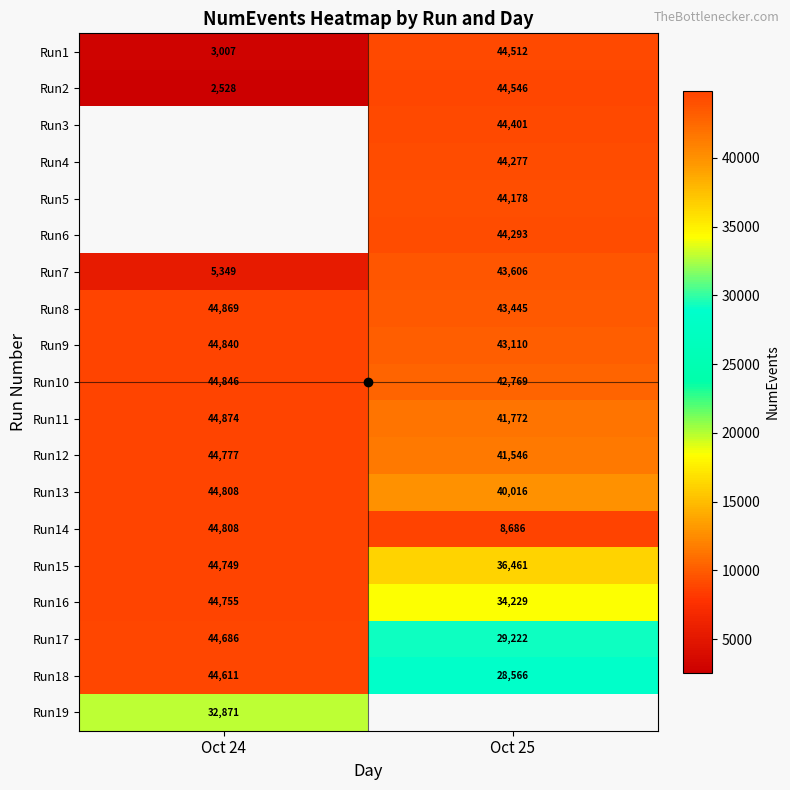

What is the difference between the highest and lowest values at Oct 25?

35860.0